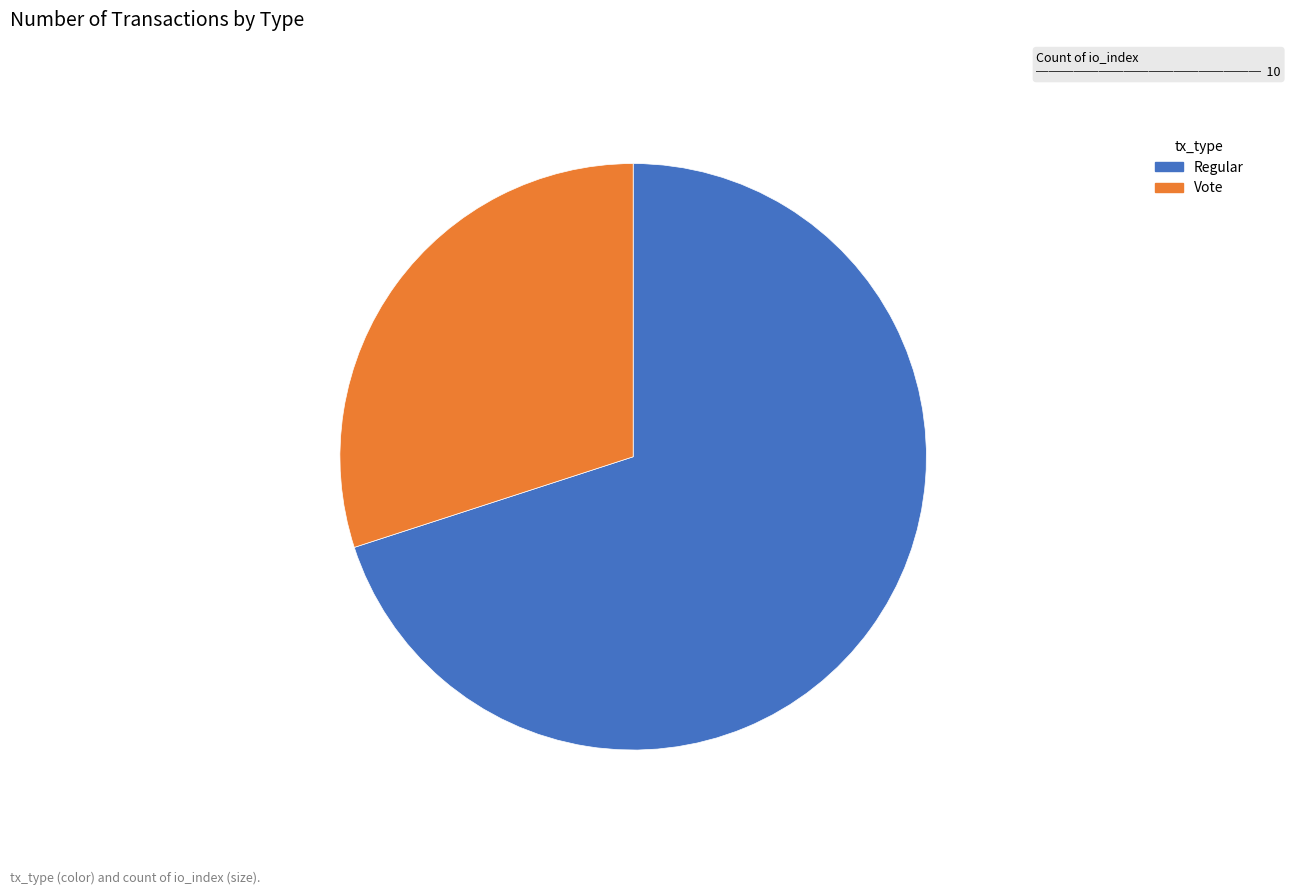

Approximately how many times larger is the value at Vote compared to Regular?

0.4